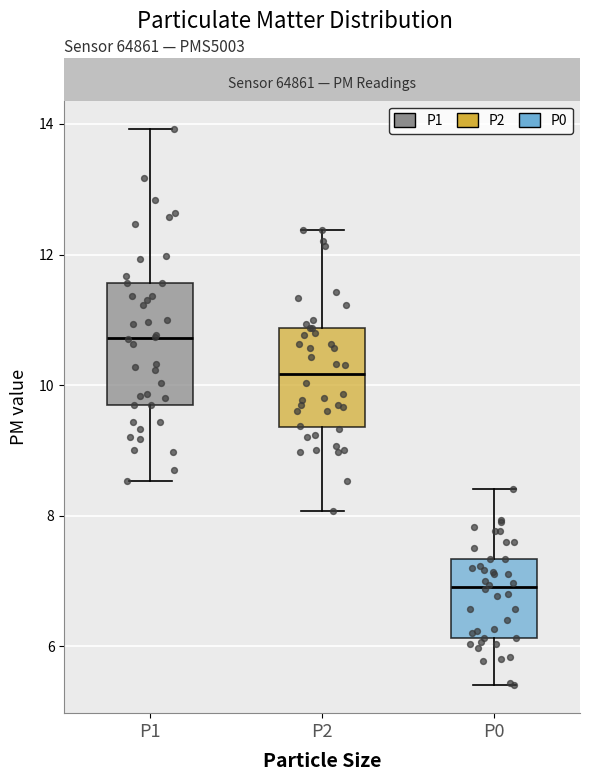

Which box's median line is the lowest?

P0